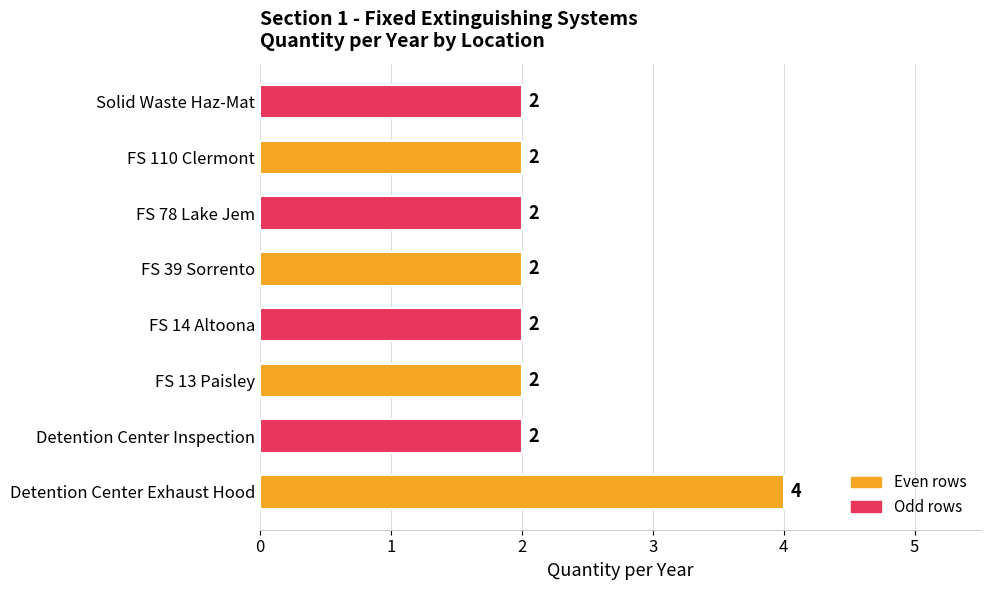

At which category does the chart reach its peak across all series?

Detention Center Exhaust Hood